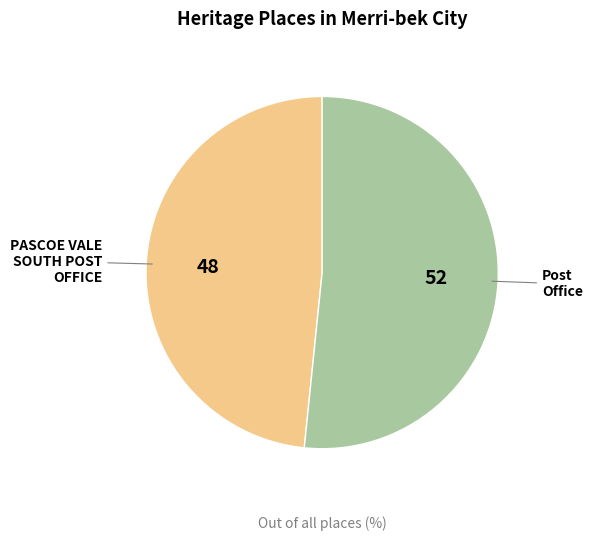

Is PASCOE VALE SOUTH POST OFFICE the majority of the pie?

No